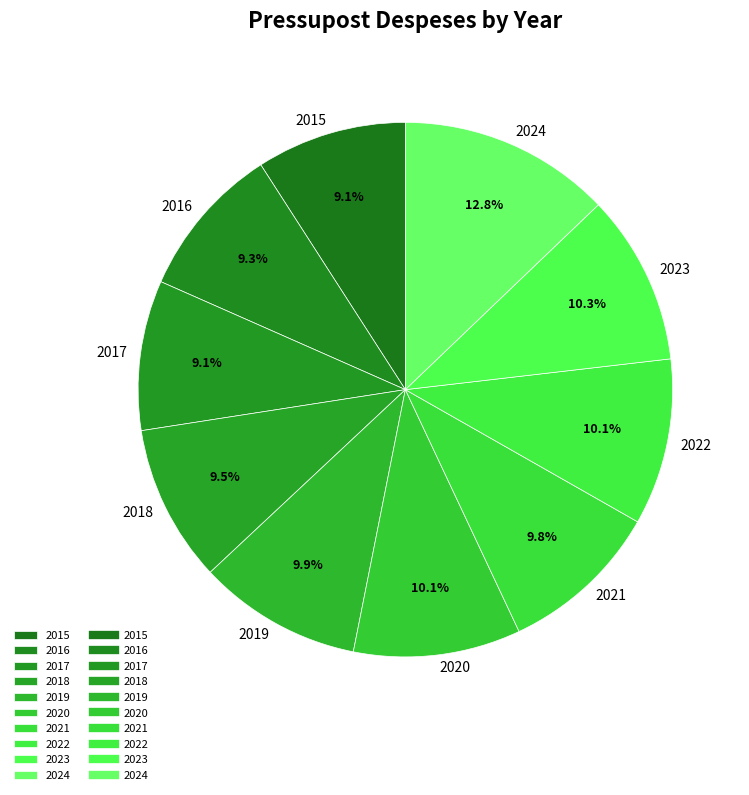

To the nearest percent, what percentage of the pie is 2017?

9%